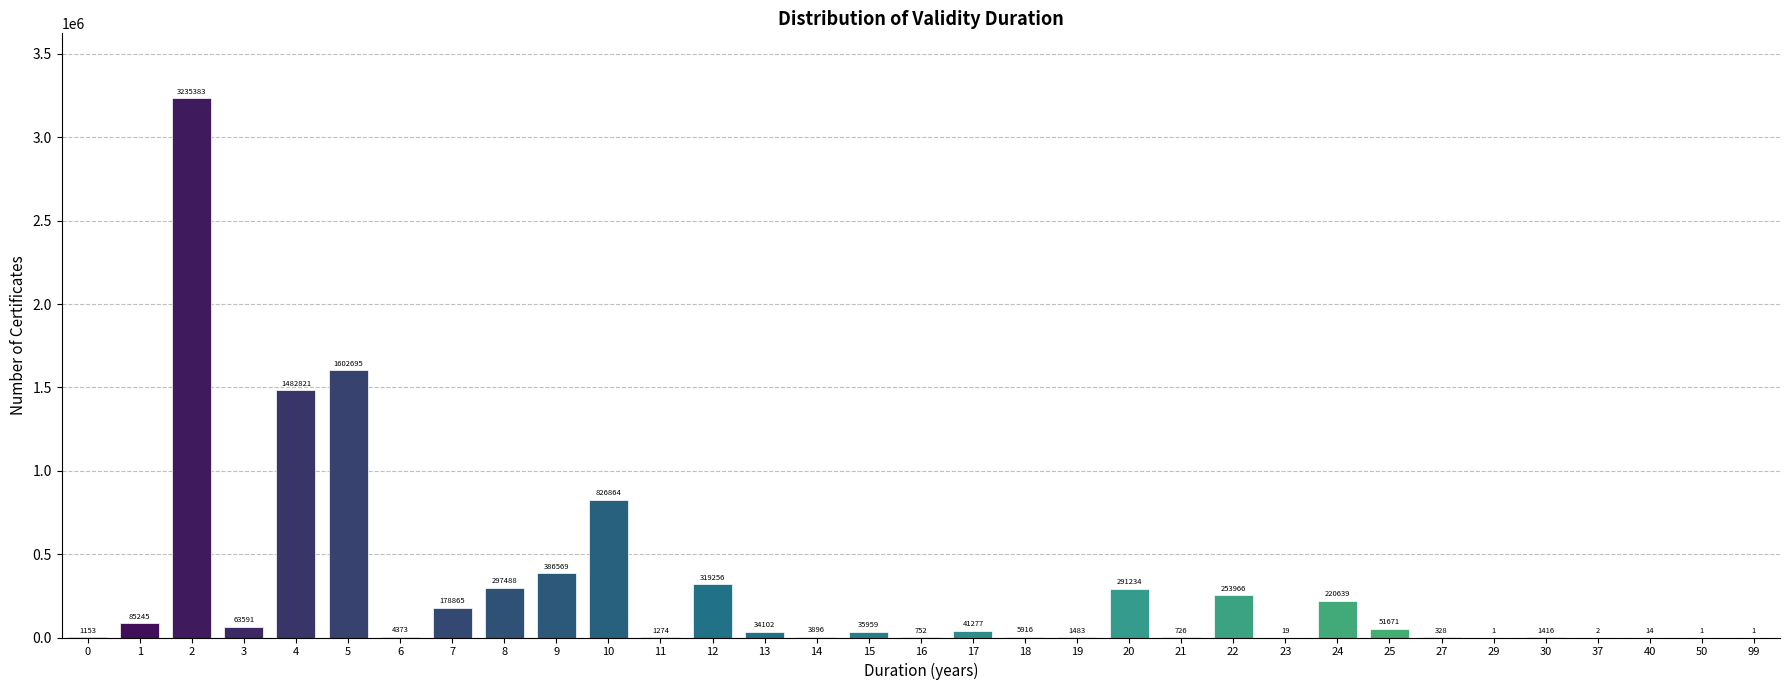

Reading left to right, list all the values displayed in this chart.

0=1153	1=85245	2=3235383	3=63591	4=1482821	5=1602695	6=4373	7=178865	8=297488	9=386569	10=826864	11=1274	12=319256	13=34102	14=3896	15=35959	16=752	17=41277	18=5916	19=1483	20=291234	21=726	22=253966	23=19	24=220639	25=51671	27=328	29=1	30=1416	37=2	40=14	50=1	99=1